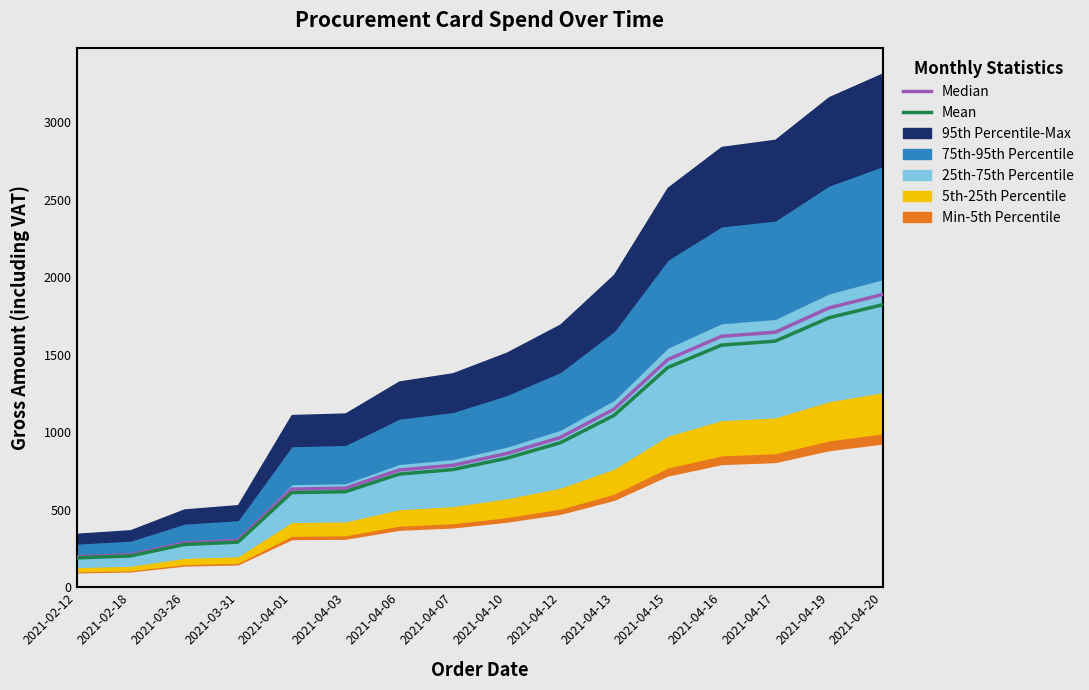

At which category is the sum across all series the highest?

2021-04-20